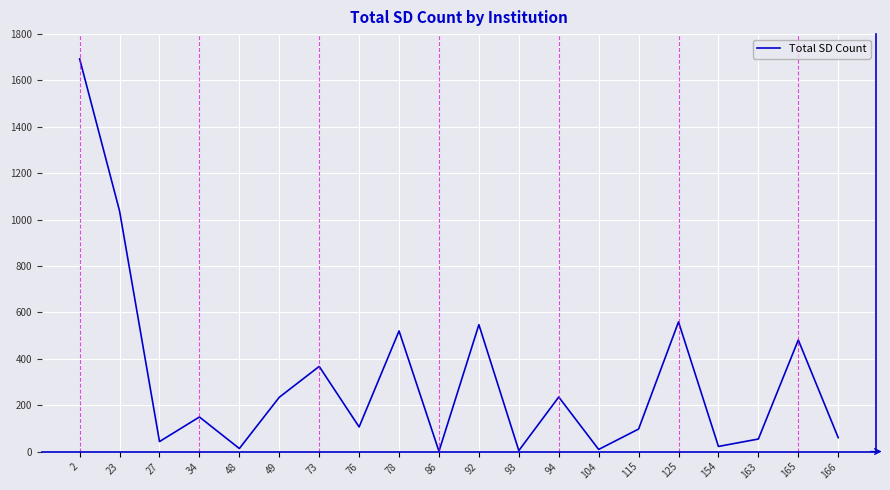

What is the smallest value displayed?

1